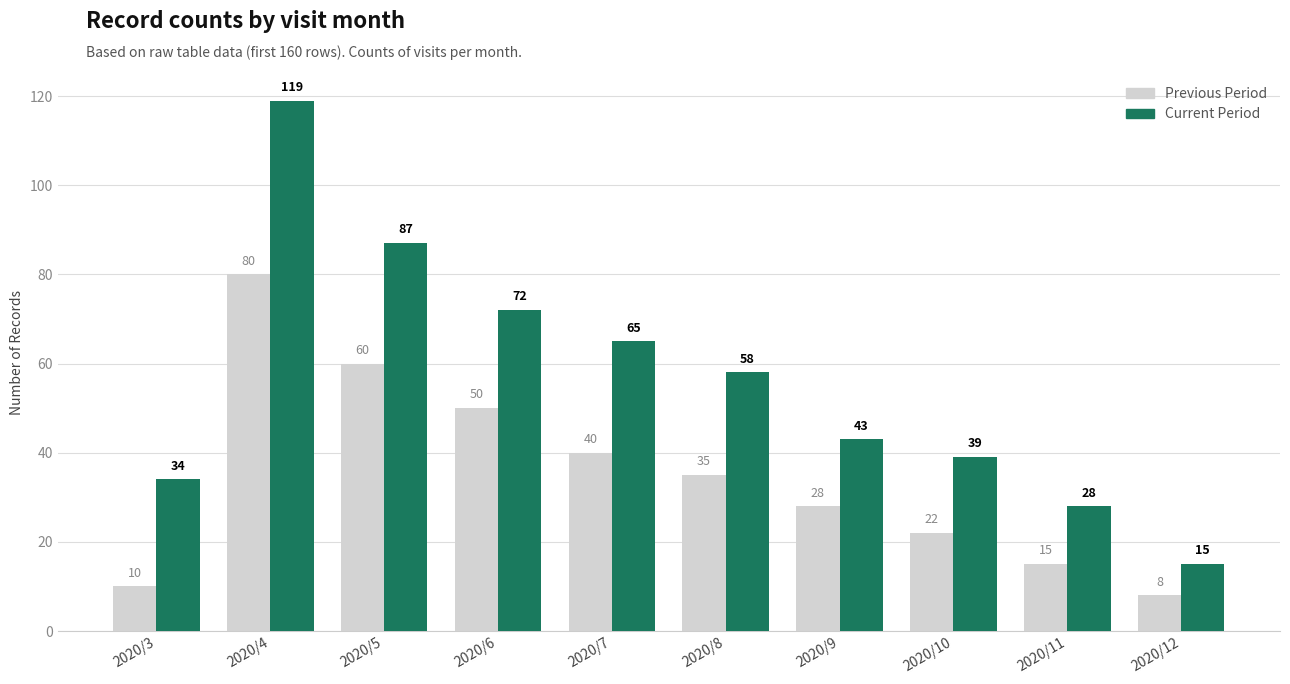

What is the difference between the maximum and second lowest values in the Current Period series?

91